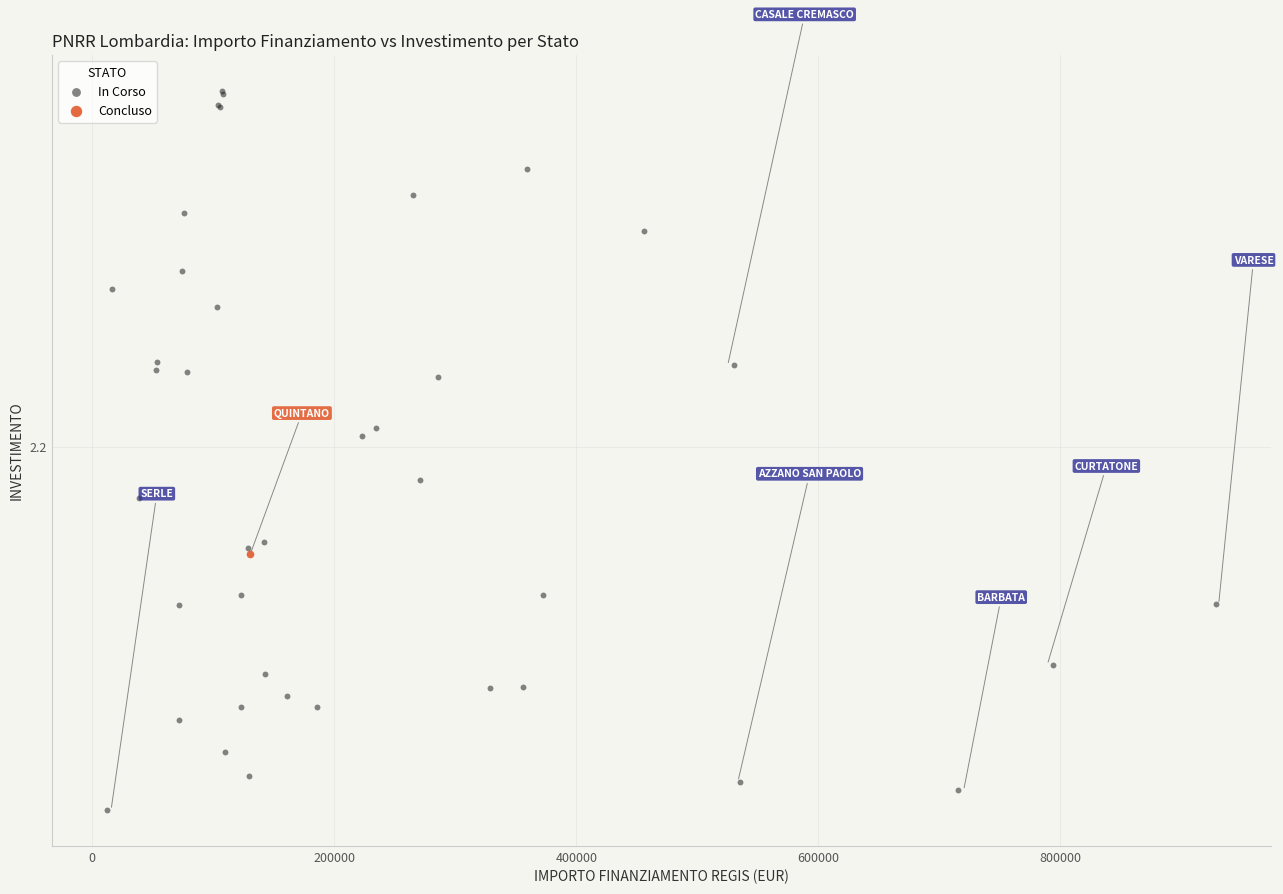

What are all the series names shown in the legend?

In Corso, Concluso